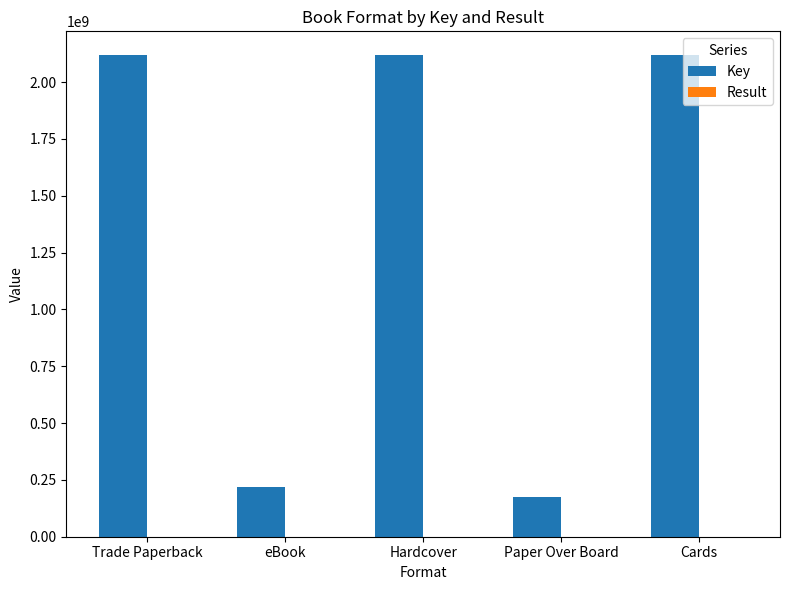

At which label is Key closest to 1145349502?

eBook